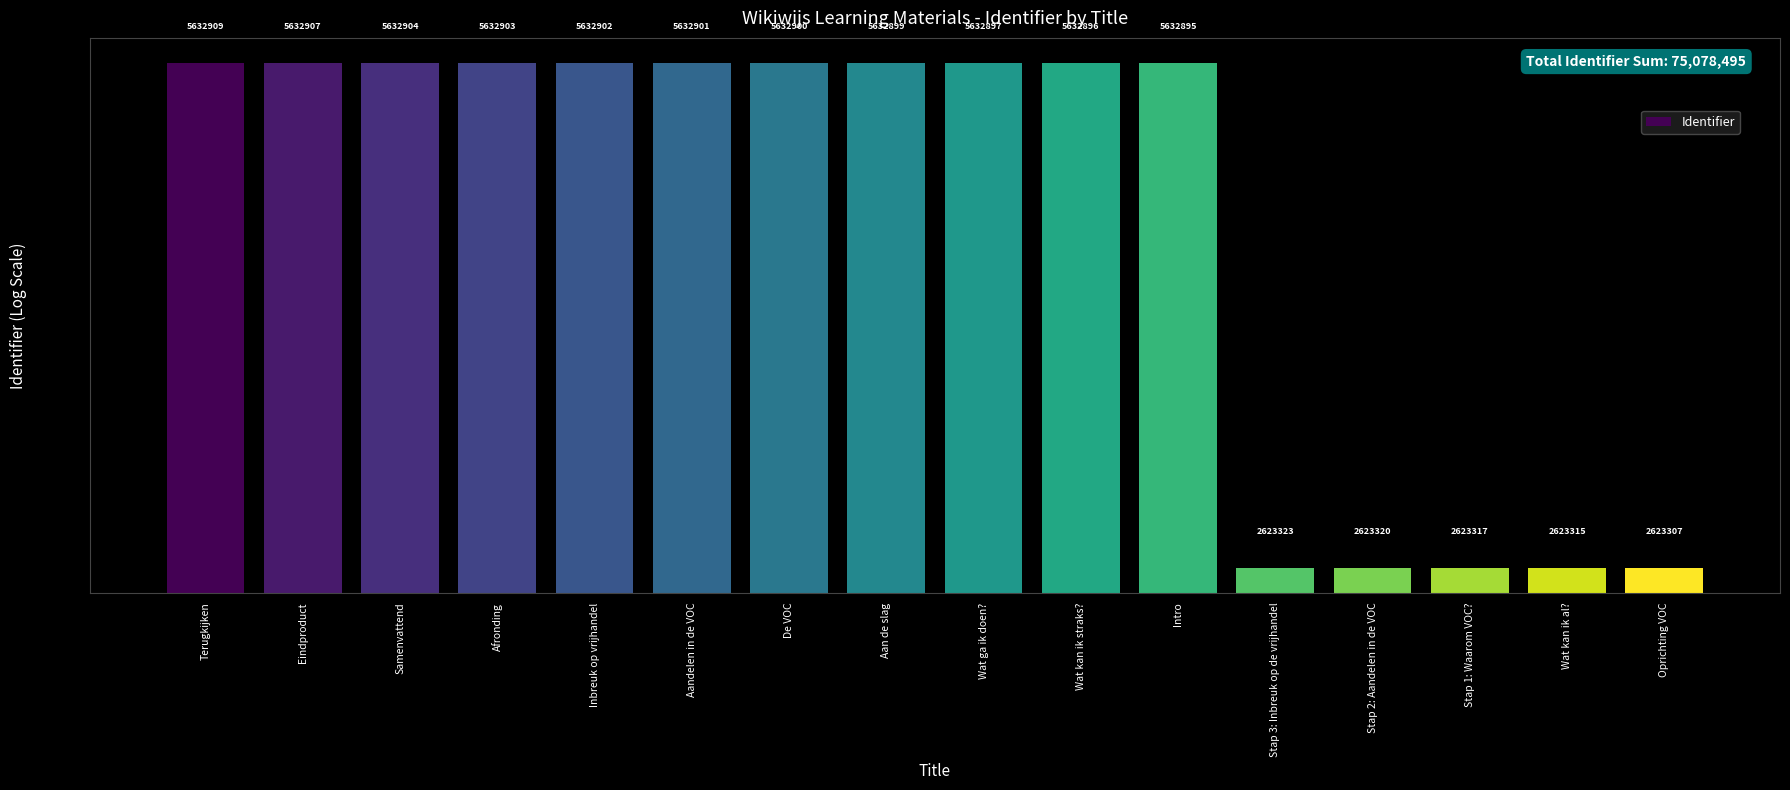

List the labels in order of value, smallest first.

Oprichting VOC, Wat kan ik al?, Stap 1: Waarom VOC?, Stap 2: Aandelen in de VOC, Stap 3: Inbreuk op de vrijhandel, Intro, Wat kan ik straks?, Wat ga ik doen?, Aan de slag, De VOC, Aandelen in de VOC, Inbreuk op vrijhandel, Afronding, Samenvattend, Eindproduct, Terugkijken